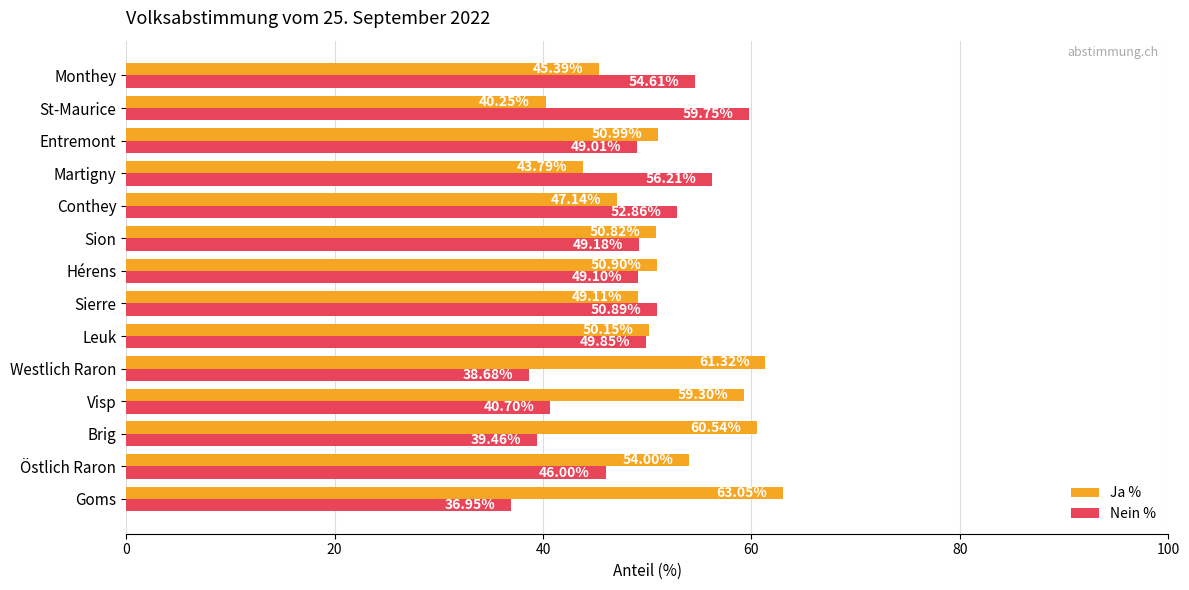

Rank the series by their maximum value, from lowest to highest.

Nein %, Ja %